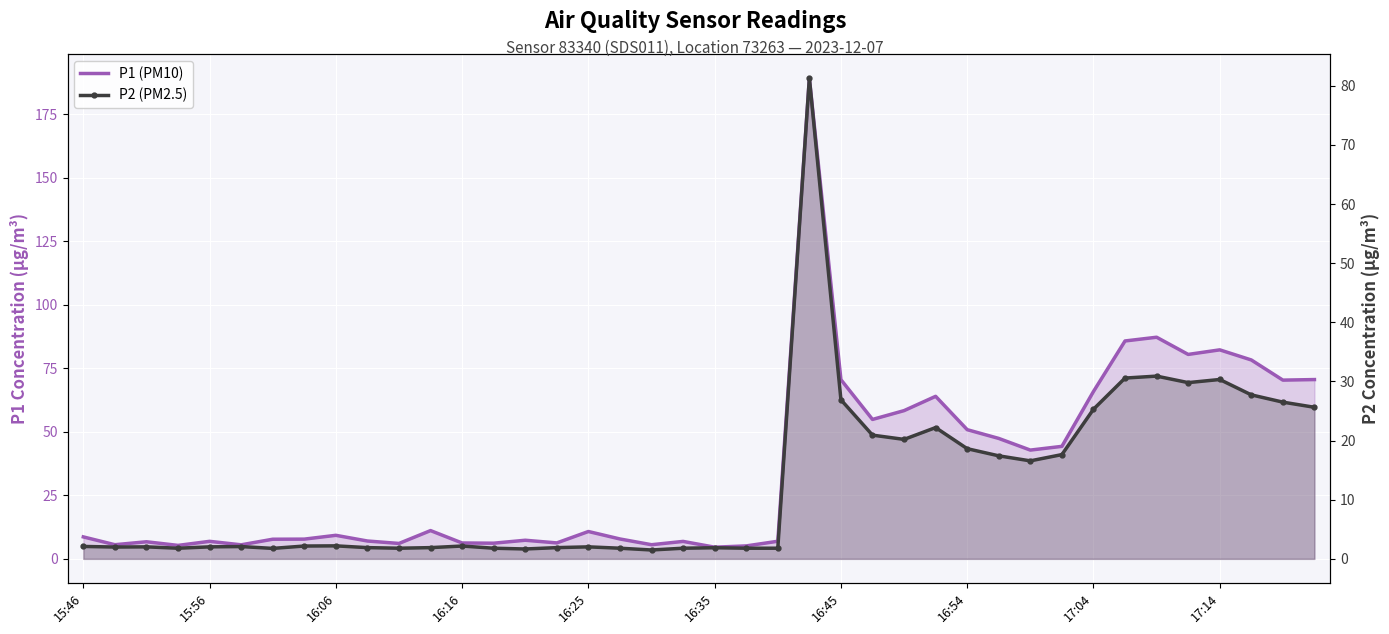

What position from the left is 16:16?

4